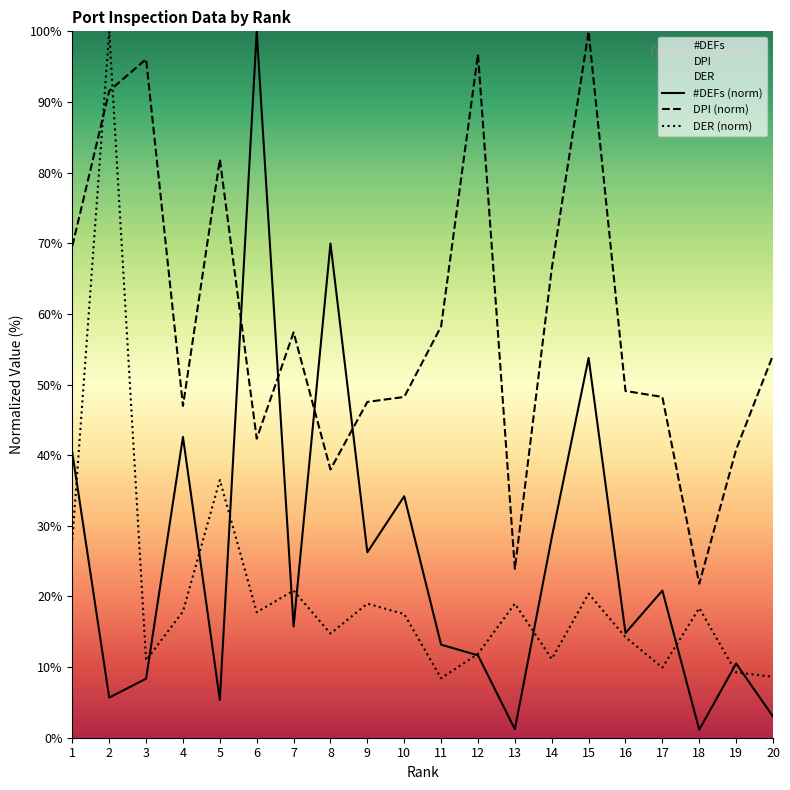

Reading left to right, what are all the values shown in this chart?

#DEFs: 1=40.3	2=5.7	3=8.4	4=42.6	5=5.3	6=100.0	7=15.8	8=70.0	9=26.2	10=34.2	11=13.2	12=11.7	13=1.2	14=28.3	15=53.8	16=14.8	17=20.8	18=1.1	19=10.5	20=3.0
DPI: 1=69.6	2=91.6	3=96.1	4=47.0	5=81.9	6=42.3	7=57.4	8=38.0	9=47.5	10=48.2	11=58.2	12=96.8	13=23.9	14=66.4	15=100.0	16=49.1	17=48.2	18=21.8	19=40.8	20=54.1
DER: 1=28.0	2=100.0	3=11.0	4=17.9	5=36.5	6=17.8	7=20.8	8=14.7	9=19.0	10=17.5	11=8.4	12=11.9	13=19.0	14=11.2	15=20.4	16=14.2	17=9.9	18=18.4	19=9.2	20=8.6